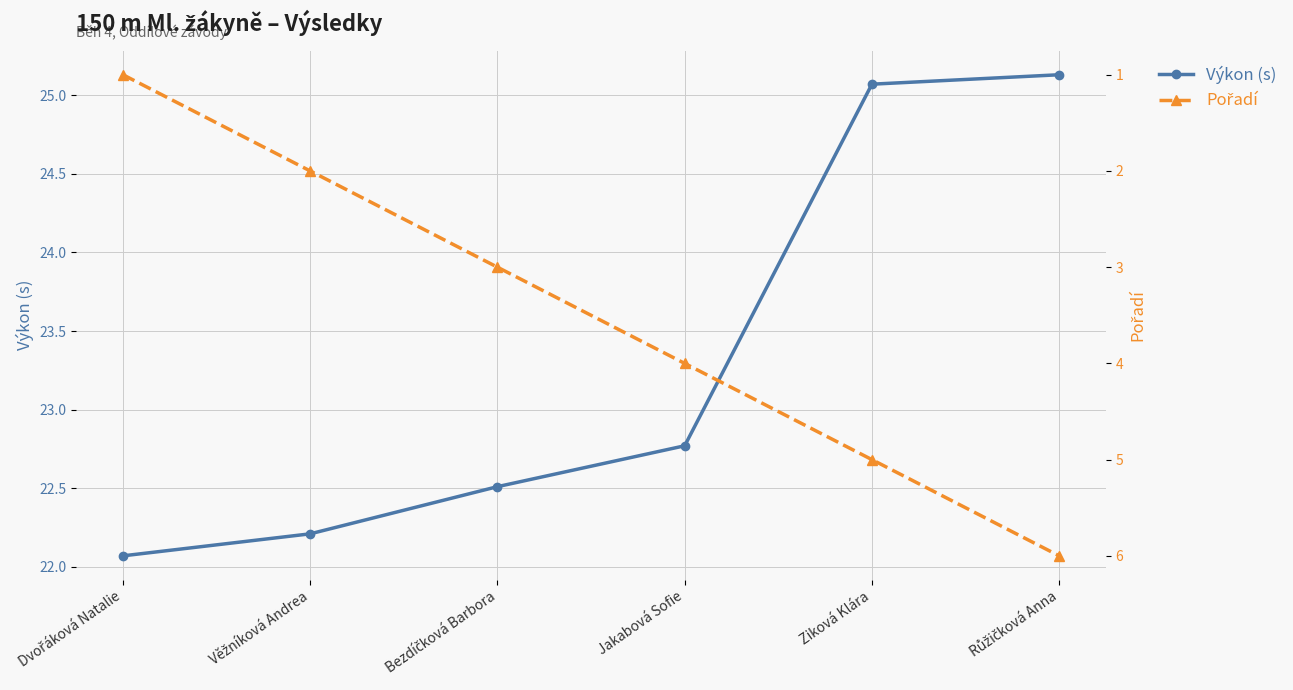

What is the difference between the maximum and minimum values in the Pořadí series?

5.0